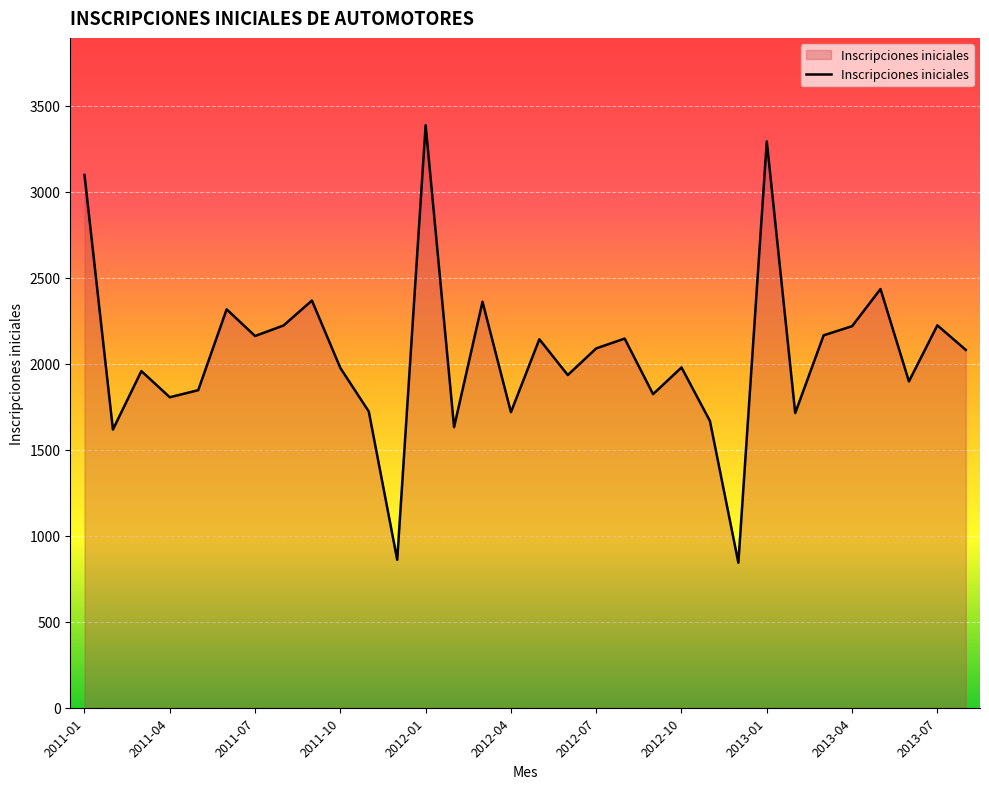

How many interior local valleys (lower than both neighbors) does the data have?

11